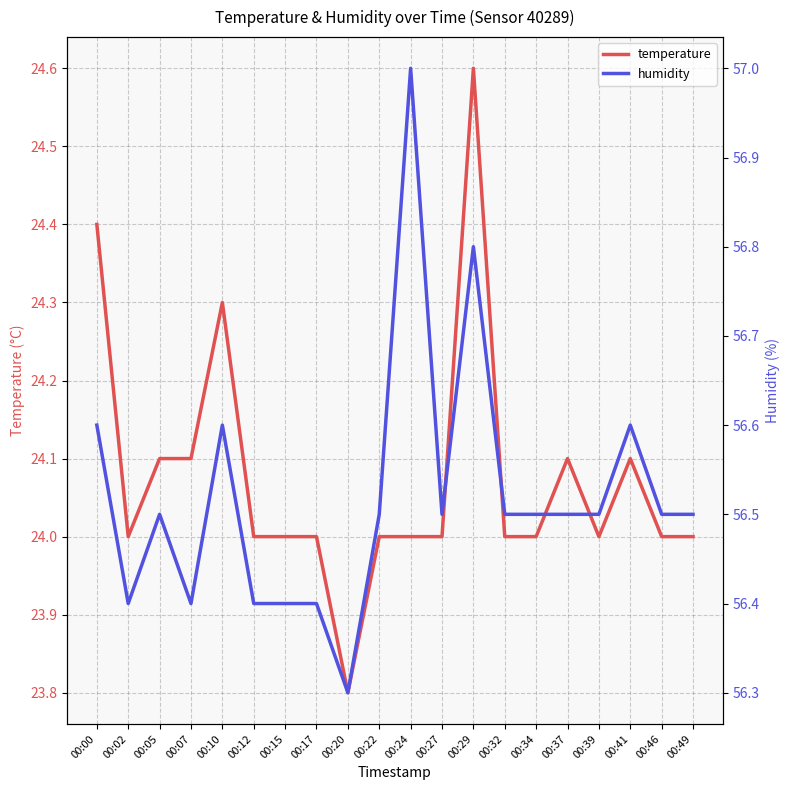

Rank the series by their maximum value, from lowest to highest.

temperature, humidity